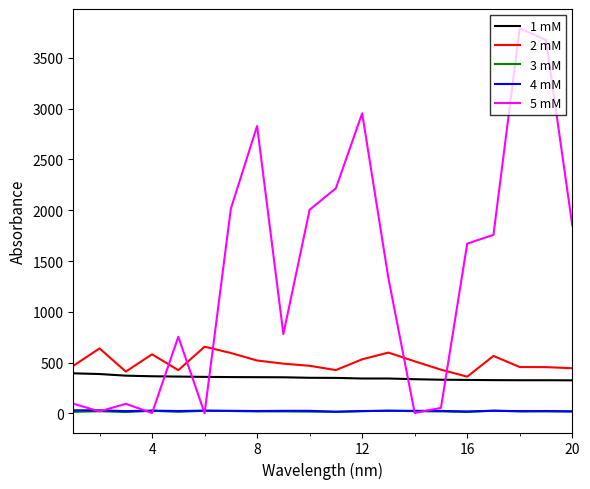

What is the greatest value displayed?

3791